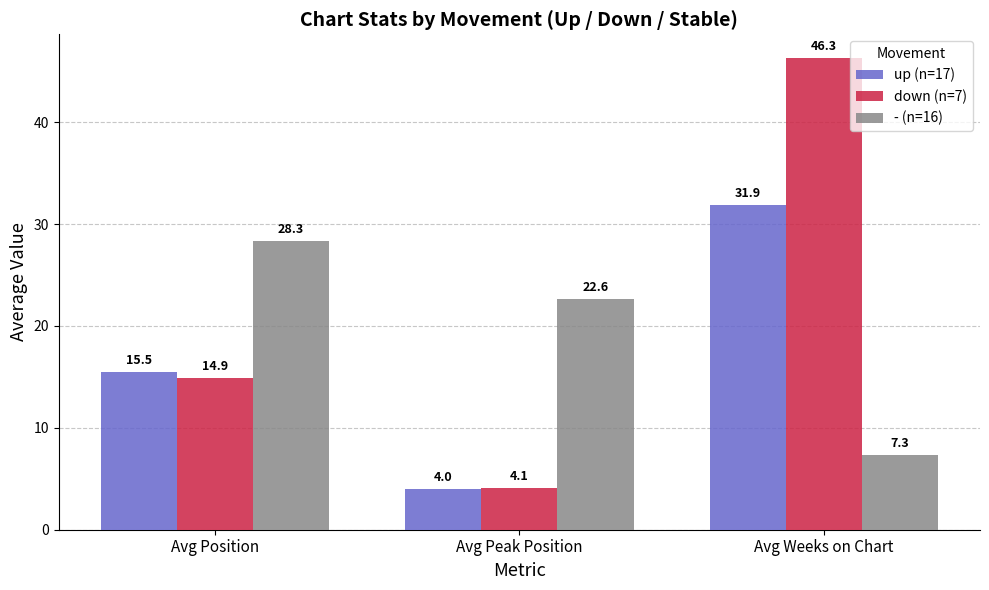

What is the difference between the highest and lowest values at Avg Peak Position?

18.6